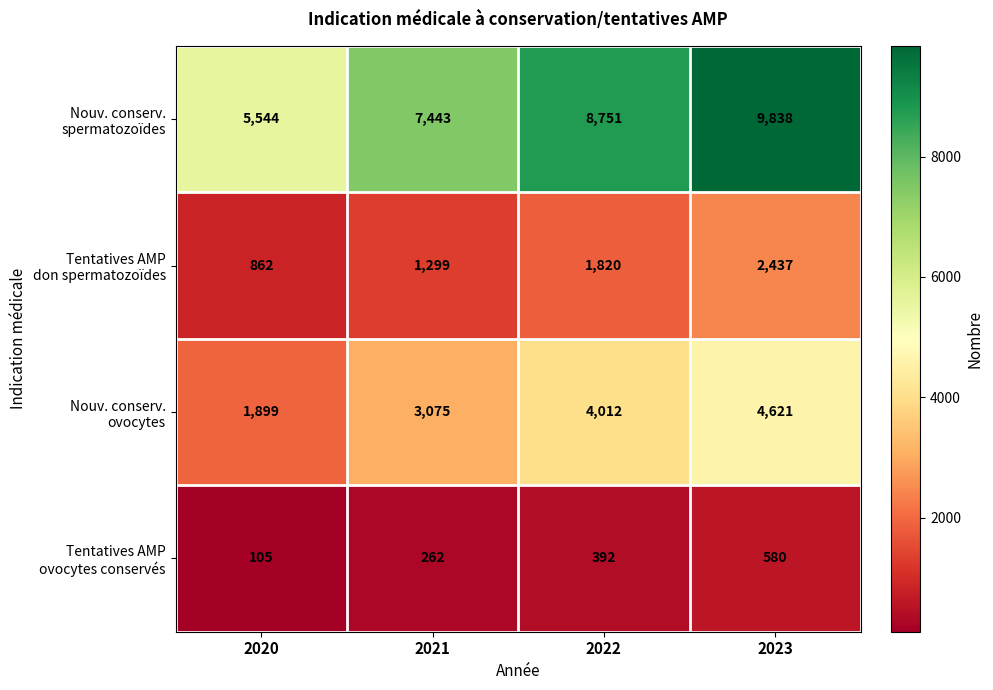

What is the total value across all series at 2021?

12079